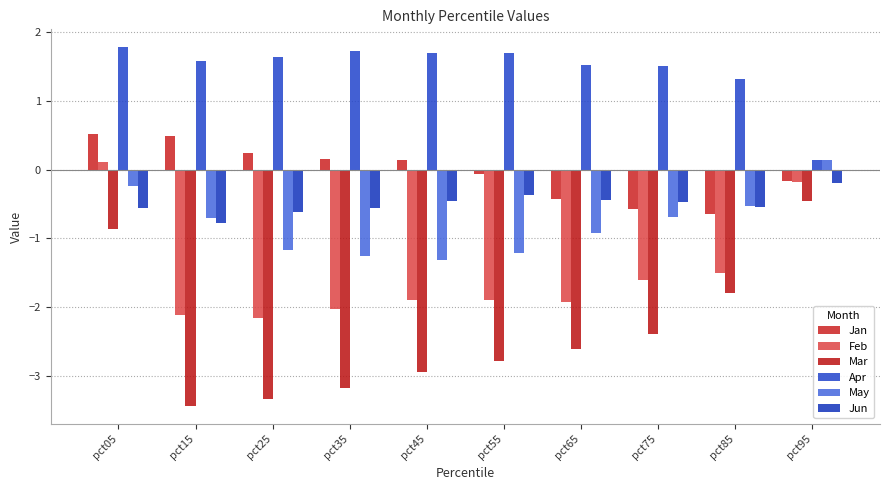

What are all the series names shown in the legend?

Jan, Feb, Mar, Apr, May, Jun